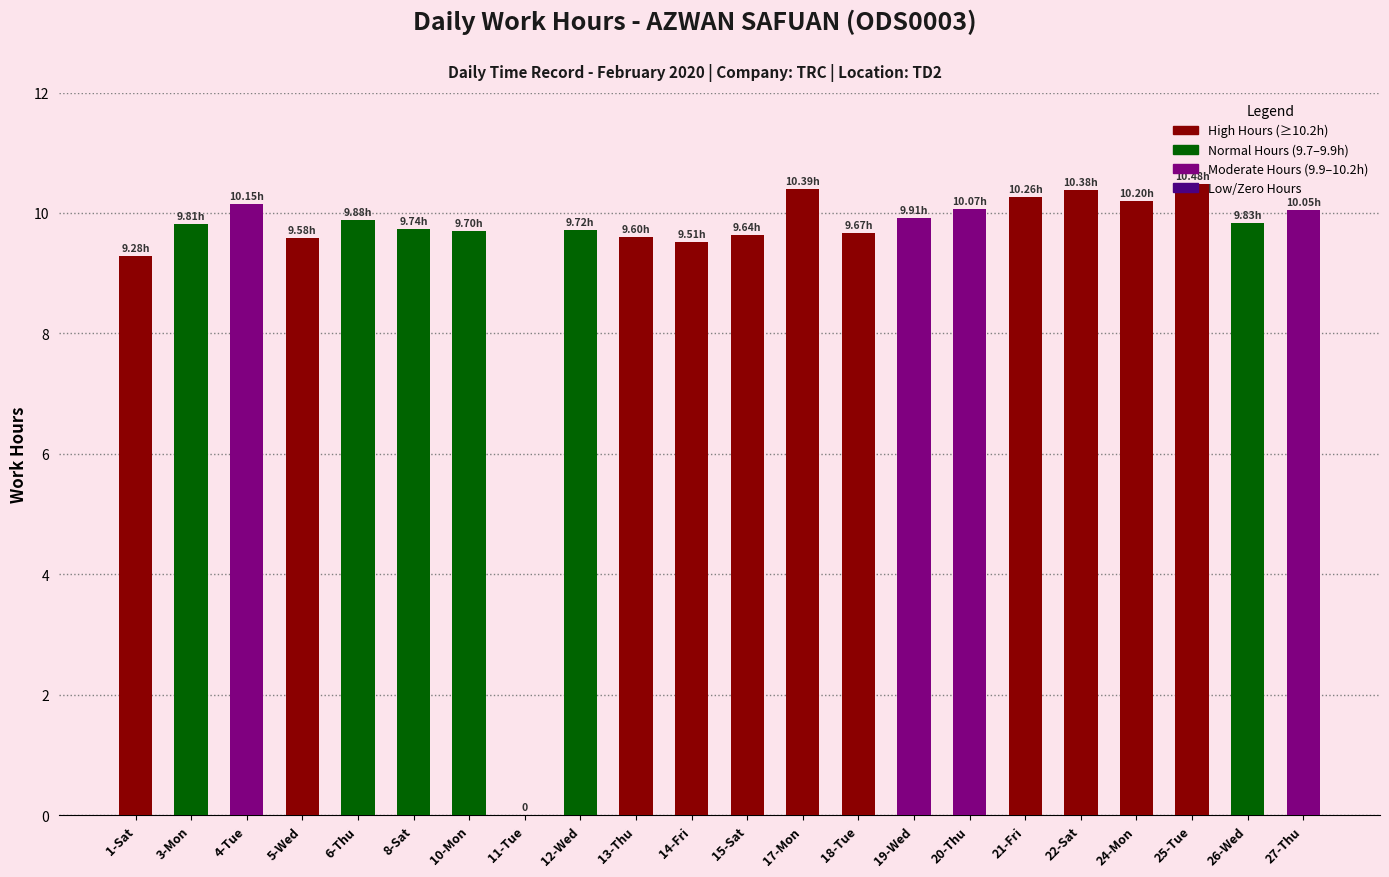

What is the sum of the values at 18-Tue and 15-Sat?

19.3